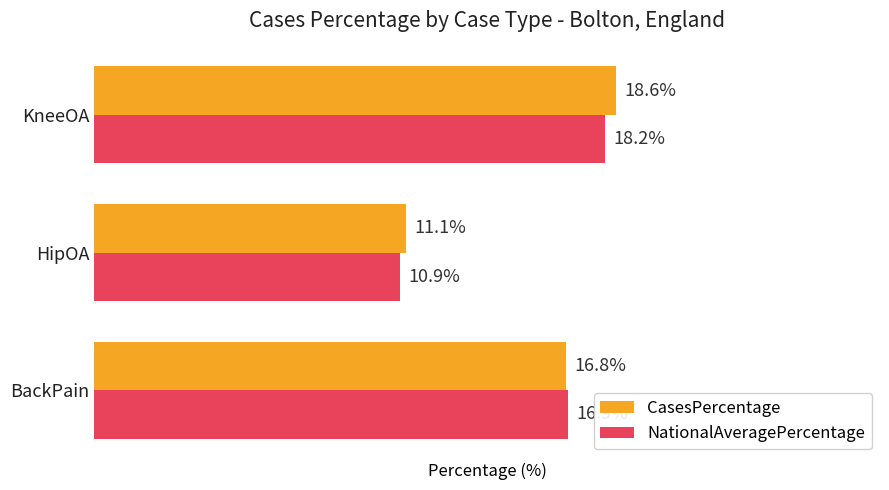

Which series has the largest total across all categories?

CasesPercentage